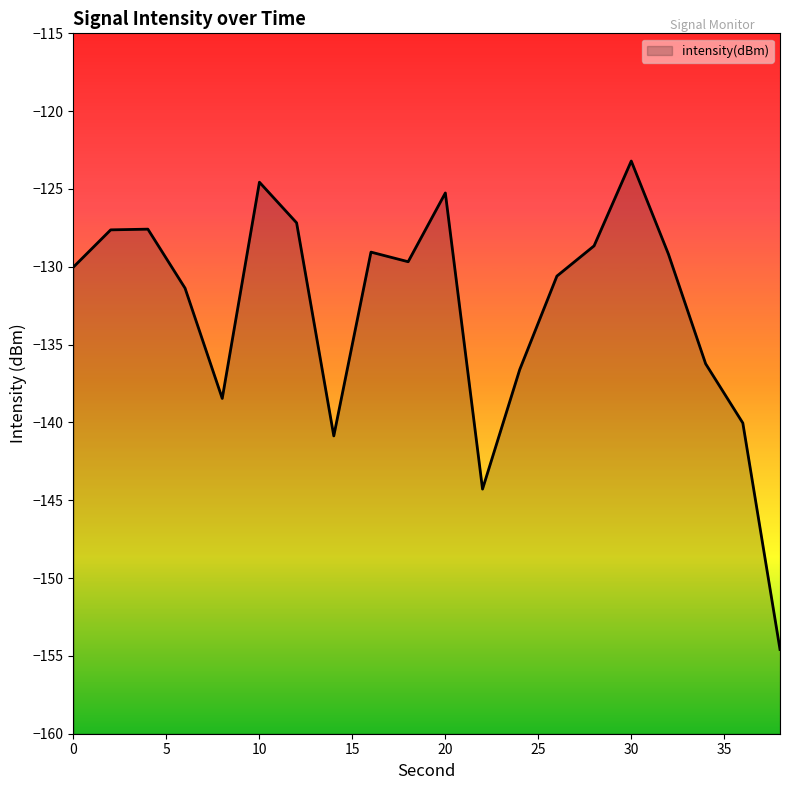

List the labels in order of value, largest first.

30, 10, 20, 12, 4, 2, 28, 16, 32, 18, 0, 26, 6, 34, 24, 8, 36, 14, 22, 38